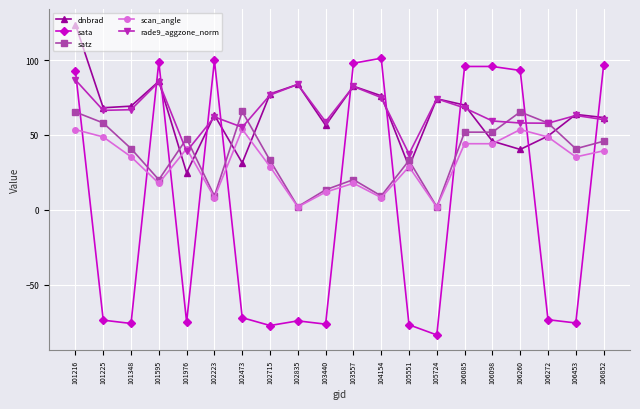

Which series has the largest total across all categories?

rade9_aggzone_norm